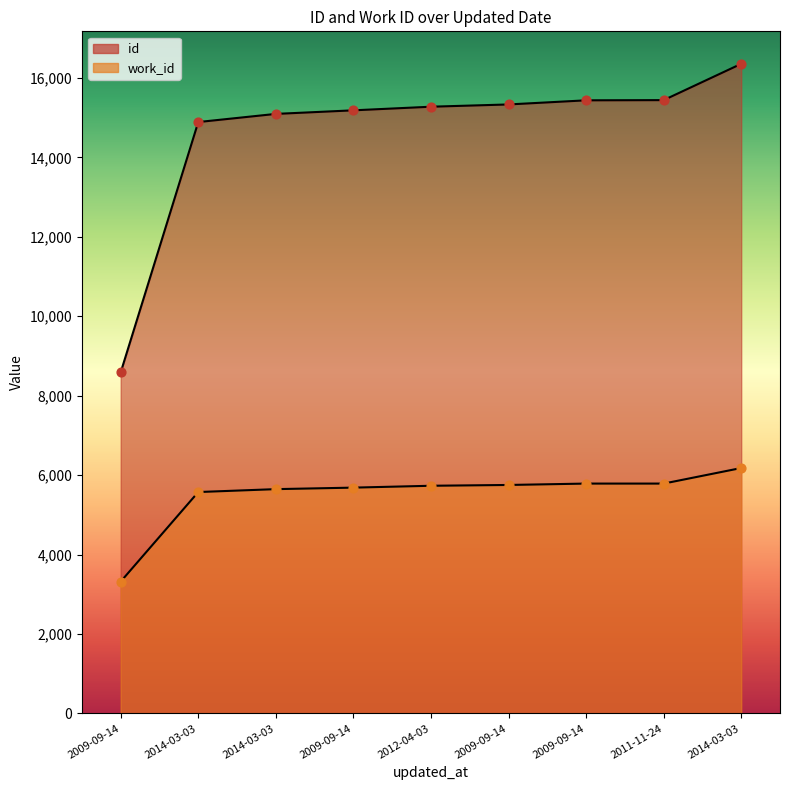

What is the total value across all series at 2014-03-03?

20463